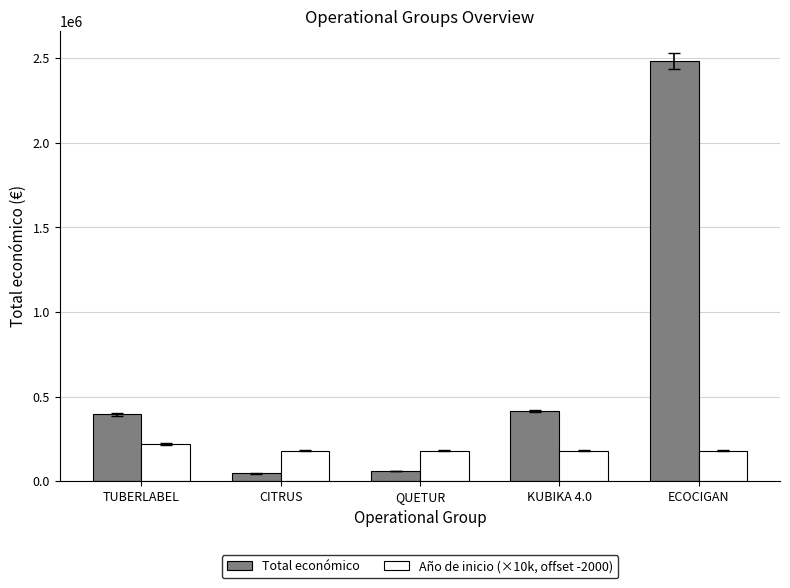

Which series has the widest spread of values?

Total económico